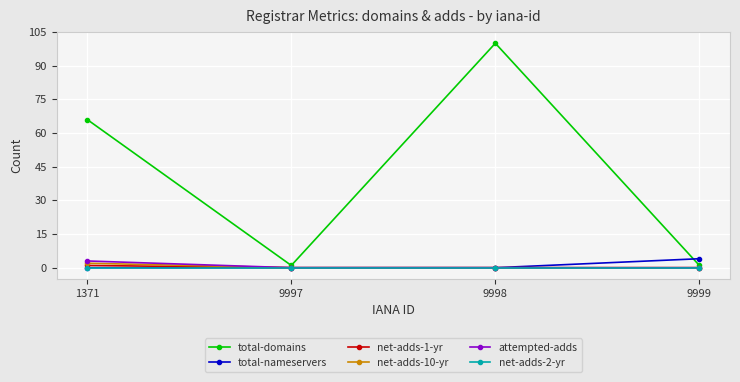

True or false: net-adds-10-yr has a value of 0 at 9999.

True